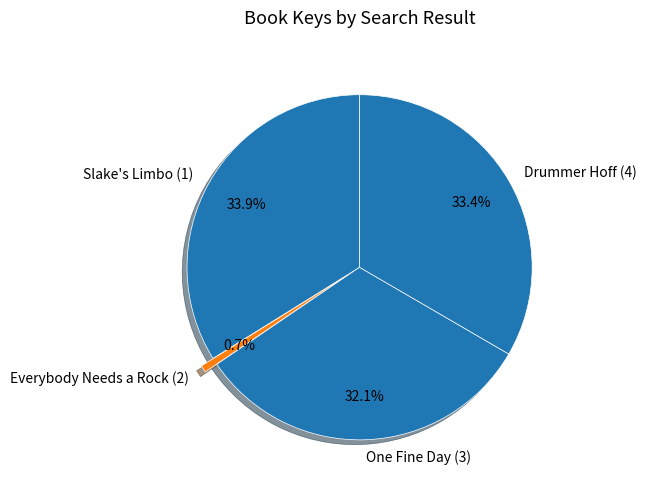

To the nearest percent, what is the difference between the largest and smallest slice percentages?

33%